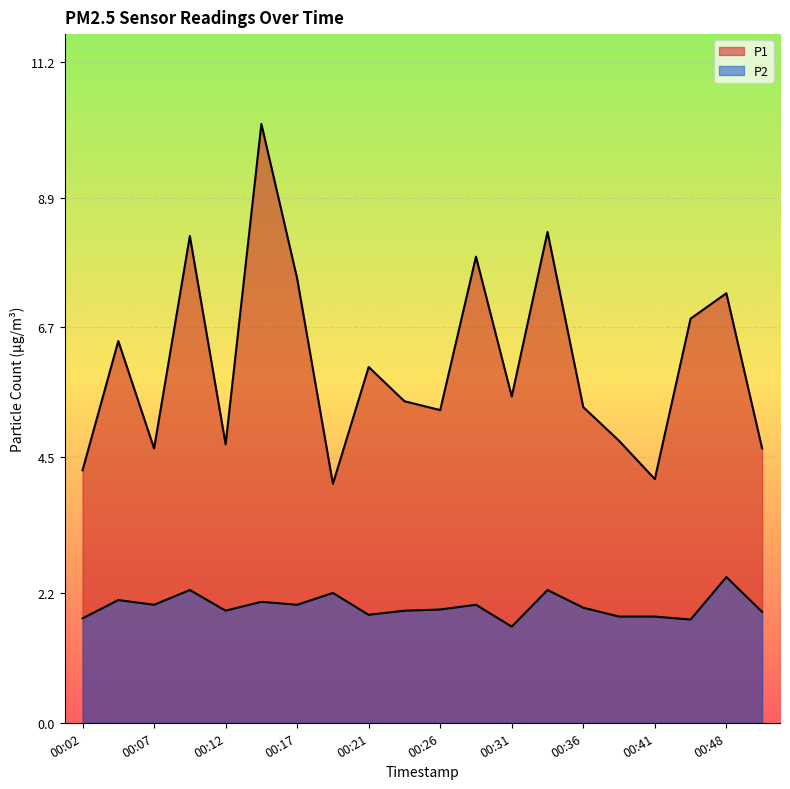

In P1, how many points are higher than both neighbors (excluding endpoints)?

7